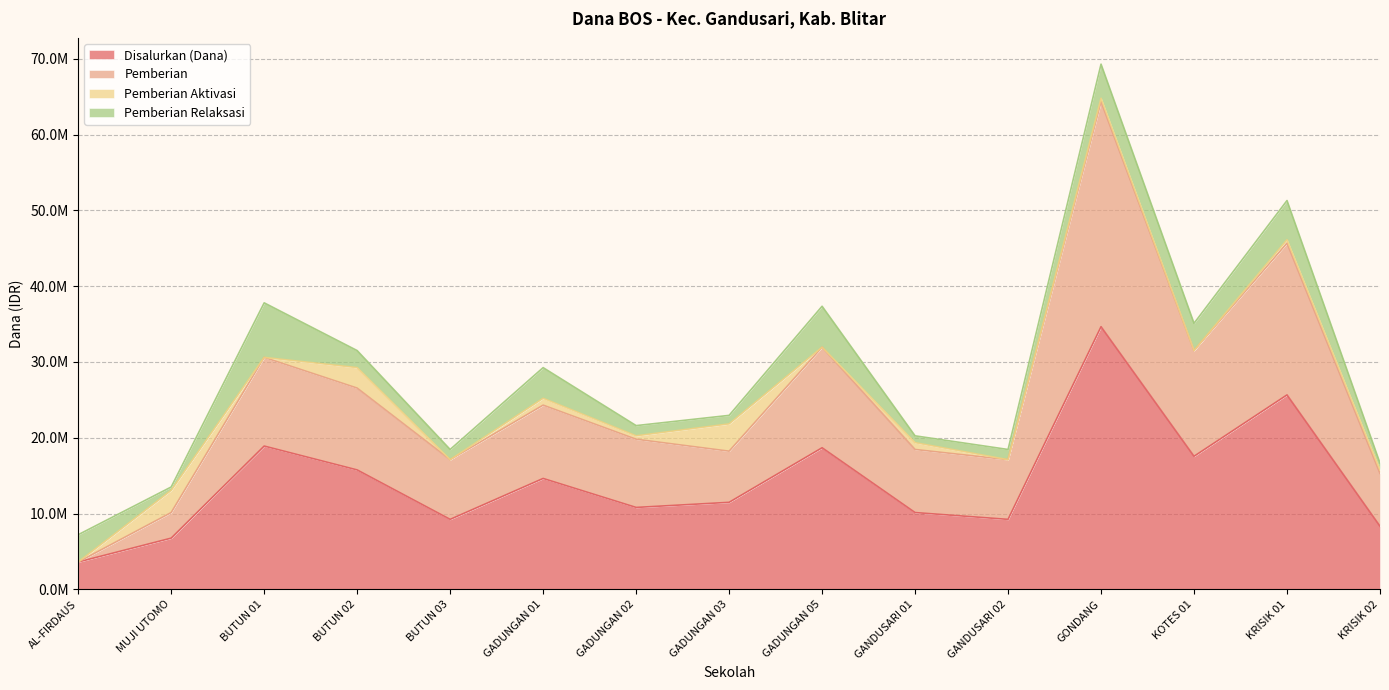

The value of Pemberian at GANDUSARI 02 is 28262442. True or false?

False